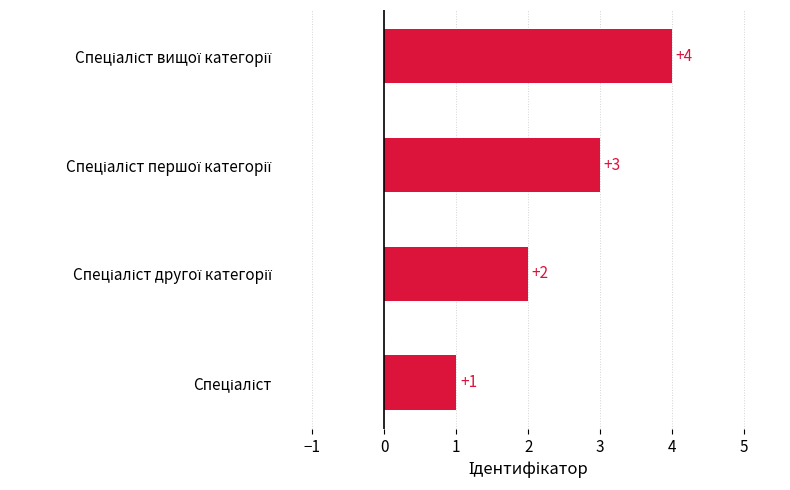

Are the bars horizontal?

Yes